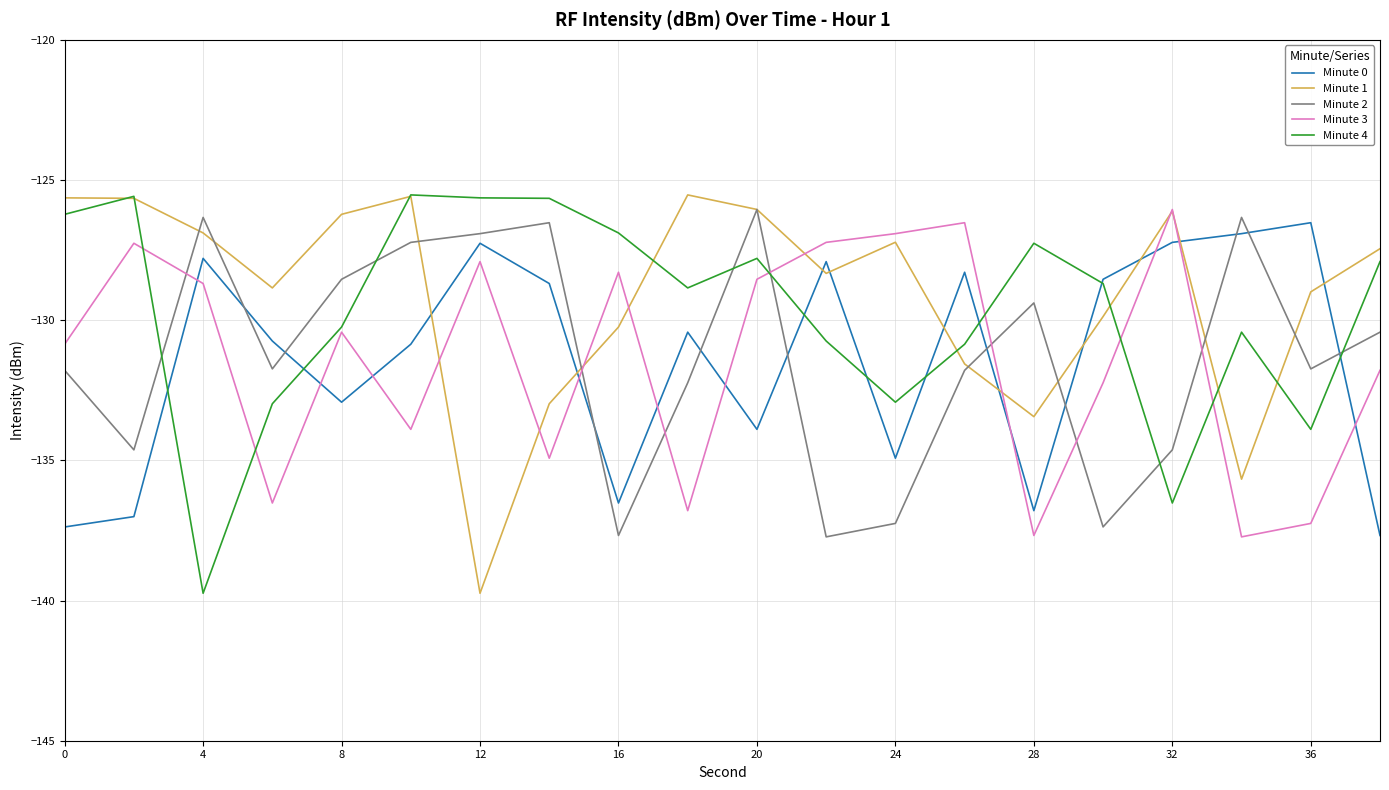

What is the difference between the maximum and minimum values in the Minute 1 series?

14.2